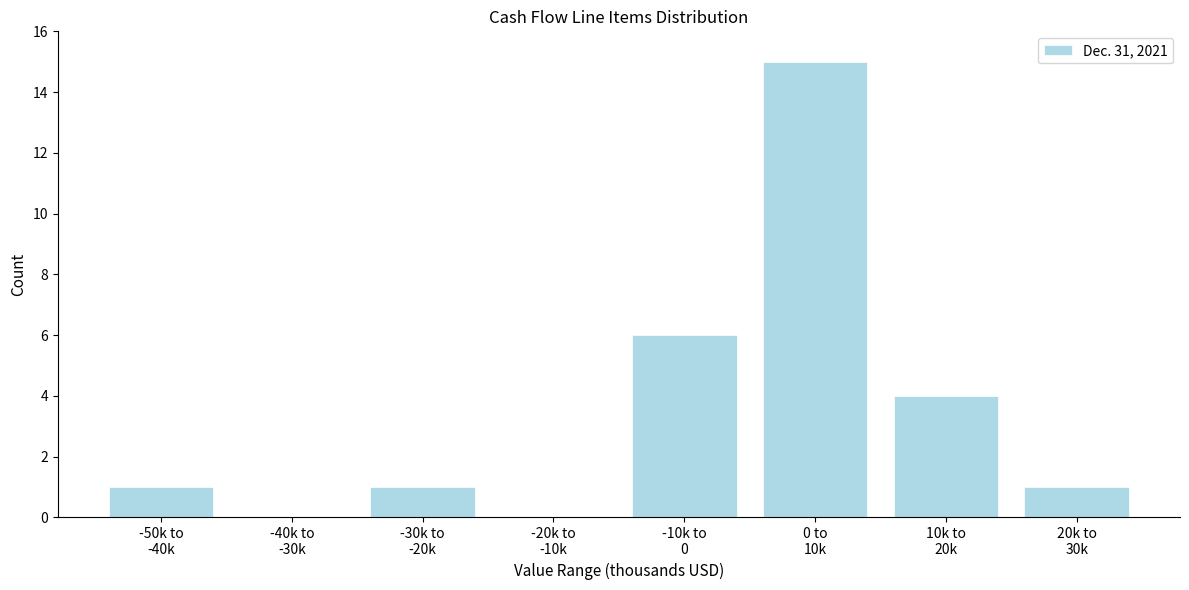

What is the greatest value displayed?

15